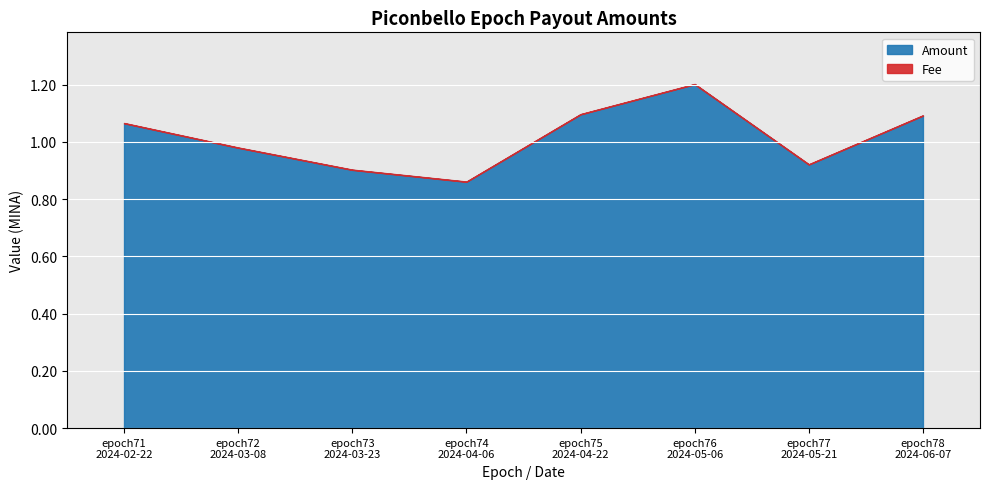

Between epoch78
2024-06-07 and epoch71
2024-02-22, which is larger?

epoch78
2024-06-07